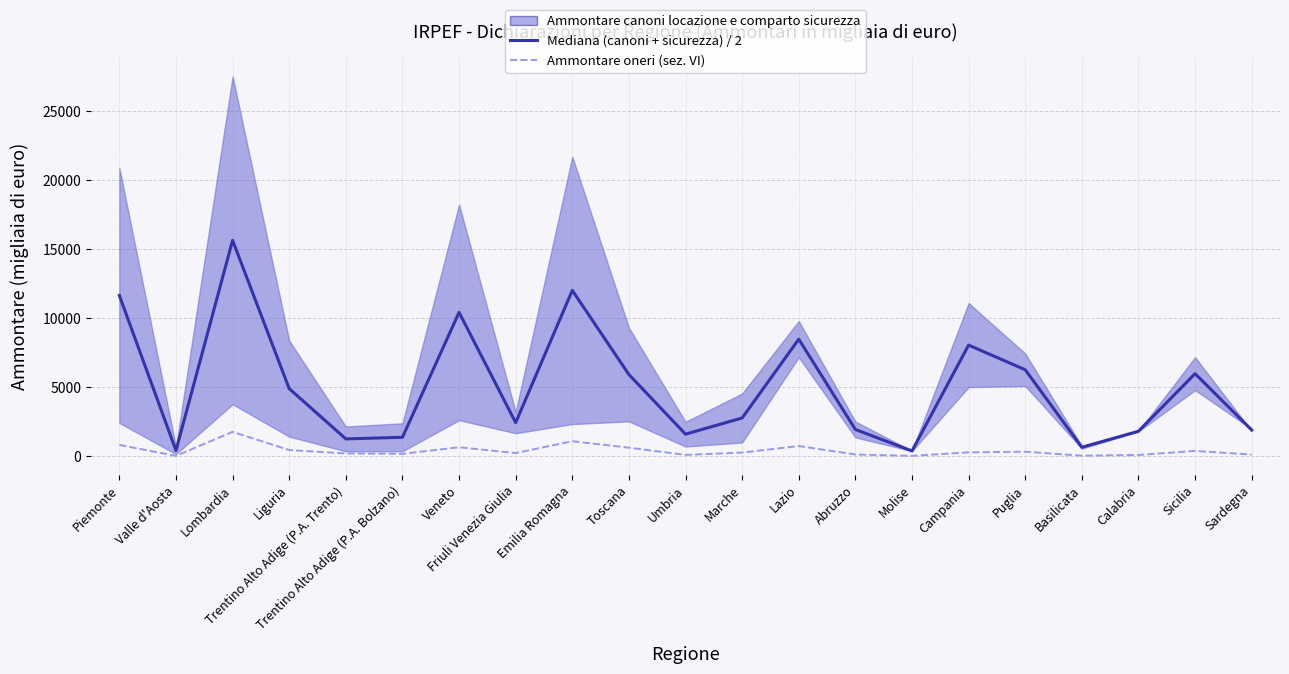

What is the sum of all Mediana ammontare (canoni + sicurezza) / 2 values?

105764.5